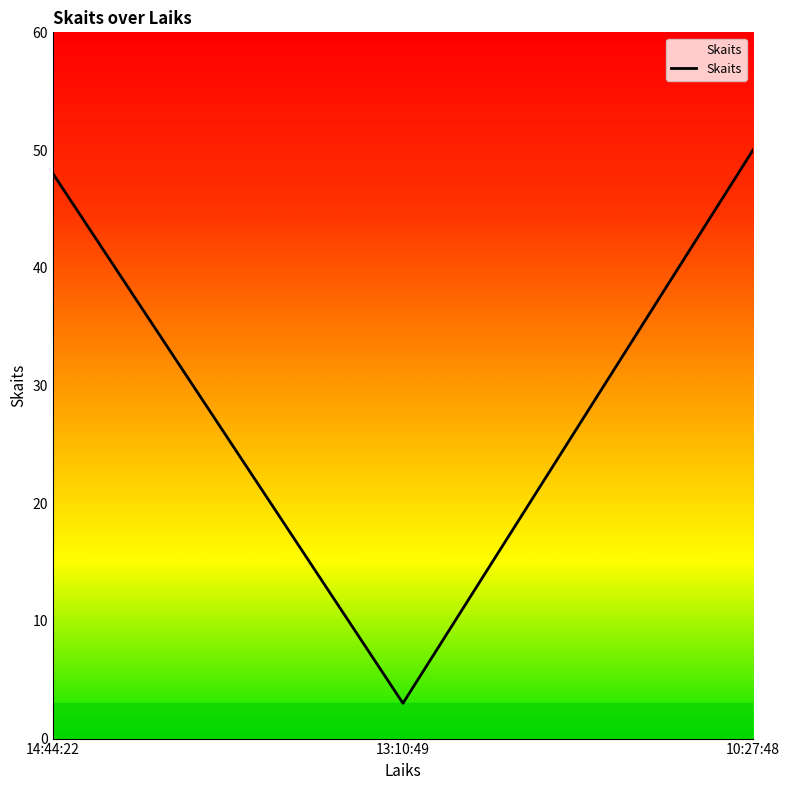

Reading right to left, transcribe all the data shown in this chart.

50	3	48